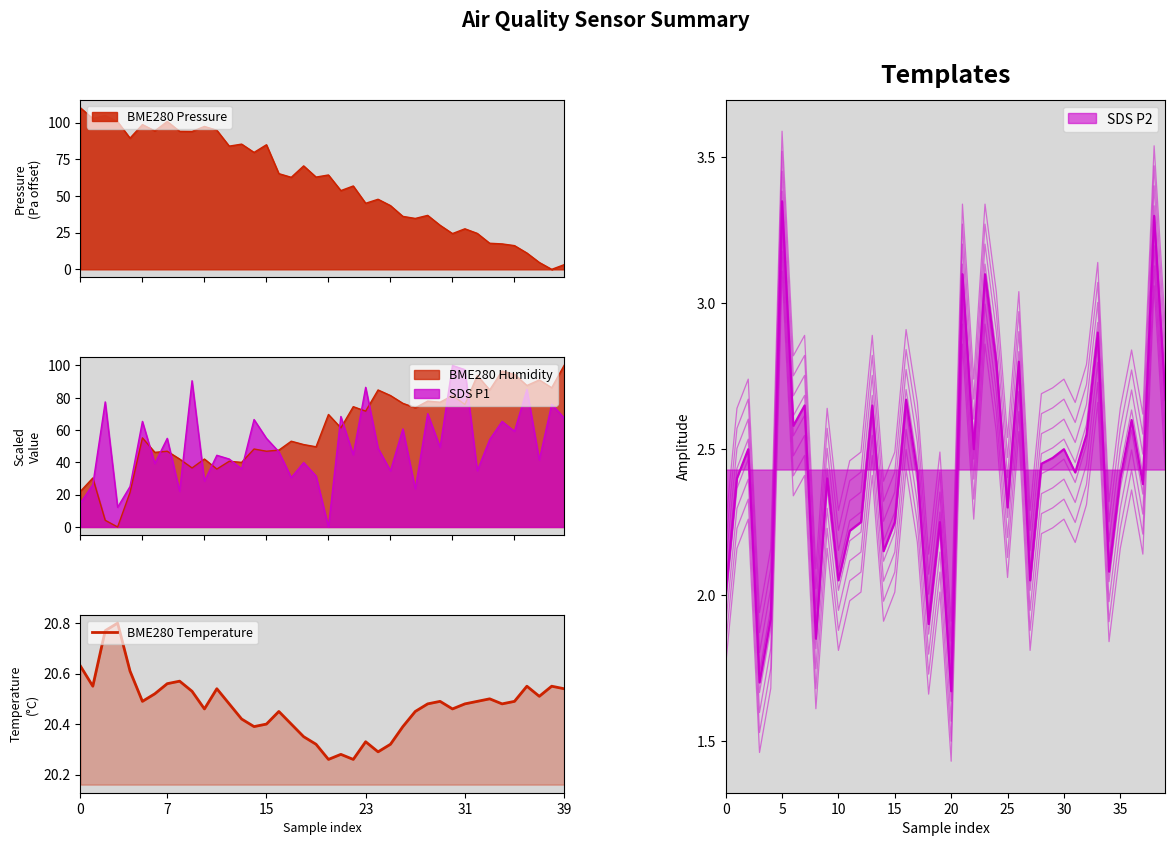

What is the label of the 23rd point from the right?

17